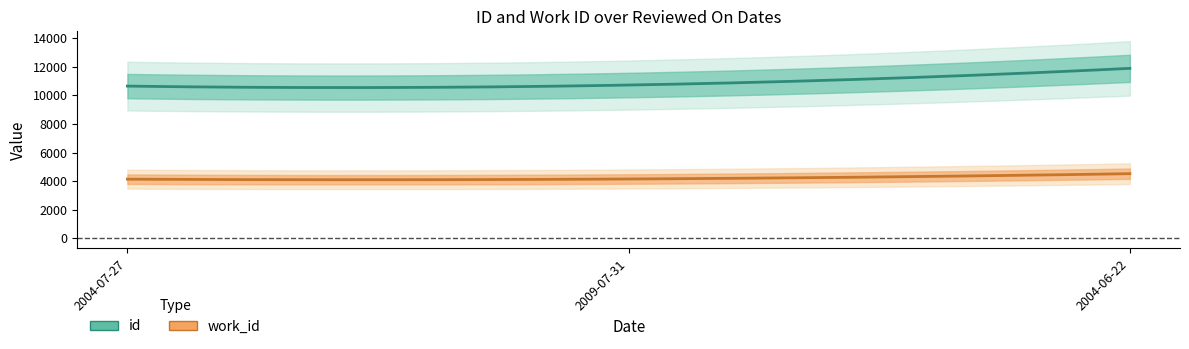

How many lines are shown in the chart?

2